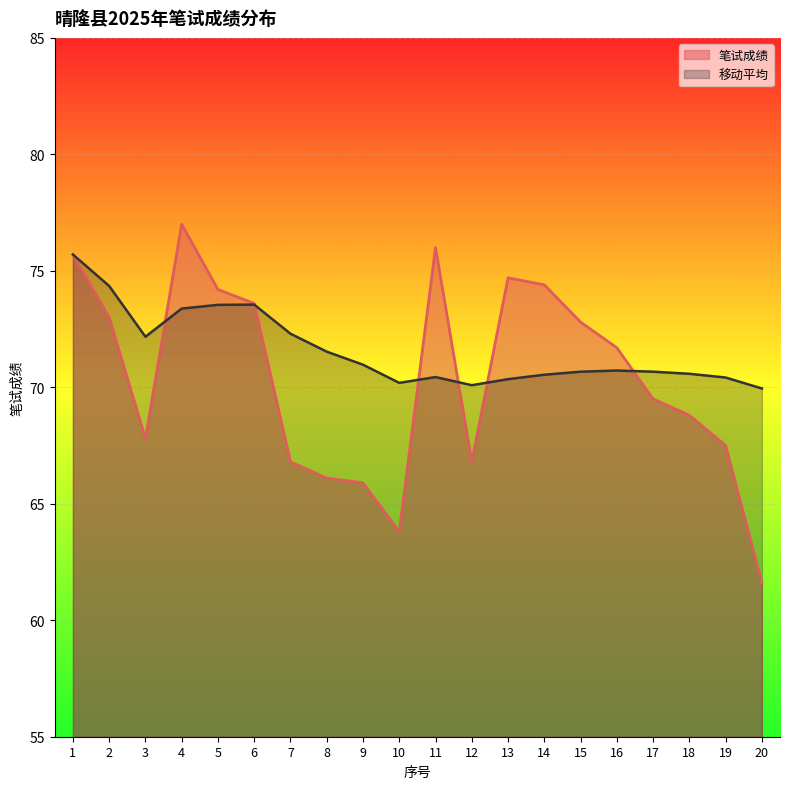

Is the value of 笔试成绩 at 8 greater than the value of 移动平均 at 12?

No